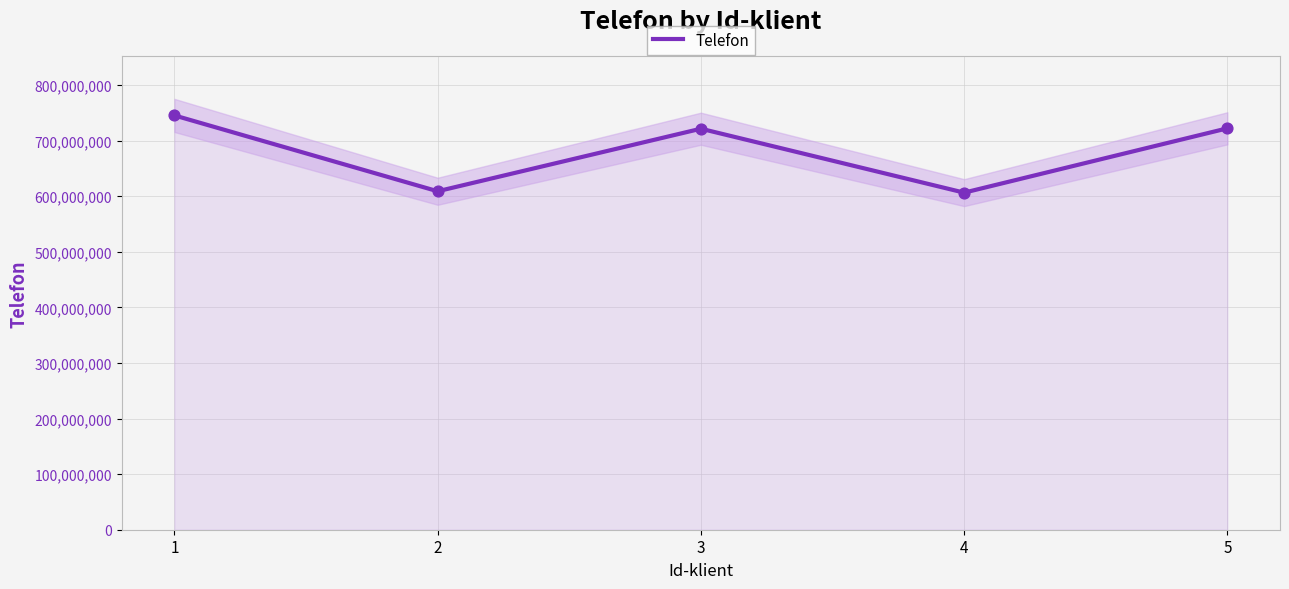

Between 1 and 5, which is larger?

1